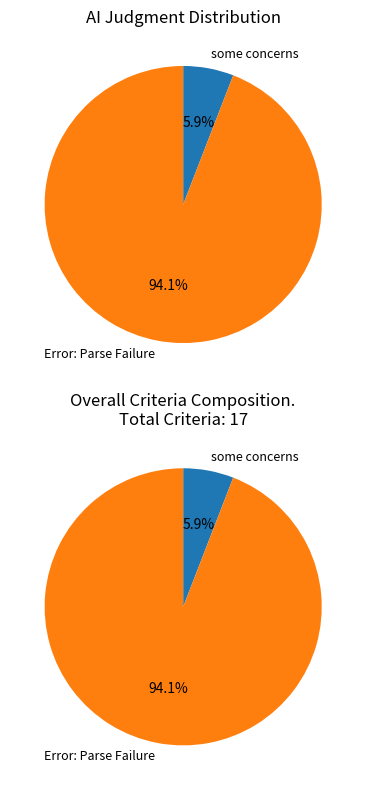

Approximately how many times larger is the value at Error: Parse Failure compared to some concerns?

16.0